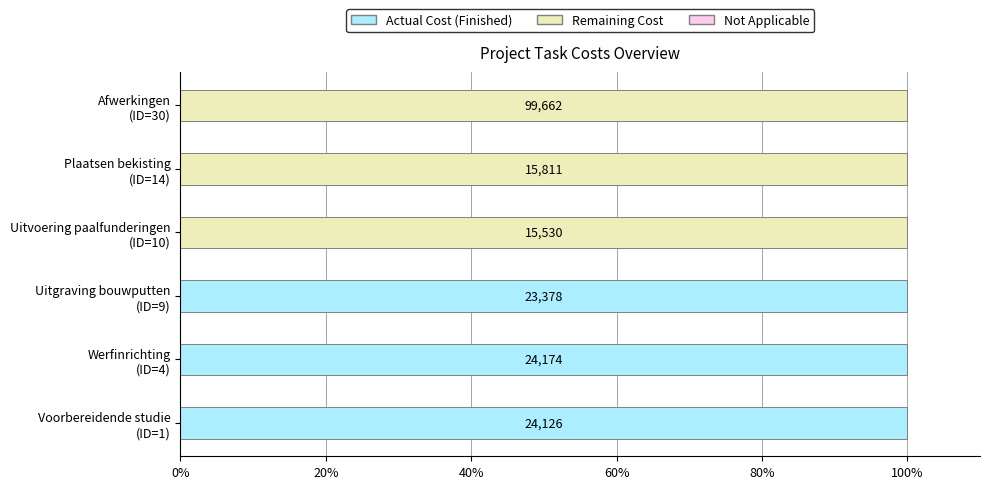

How many groups of bars are there?

6